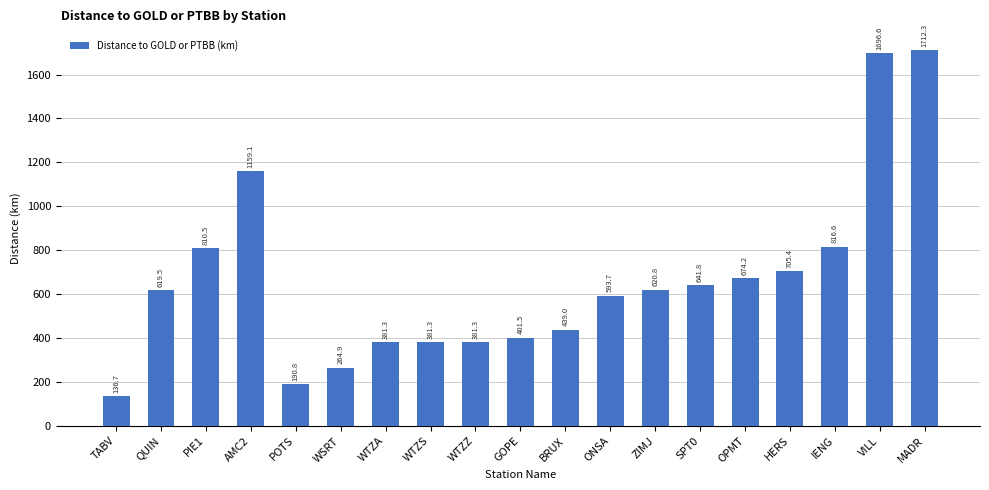

Which label corresponds to the smallest value in the chart?

TABV